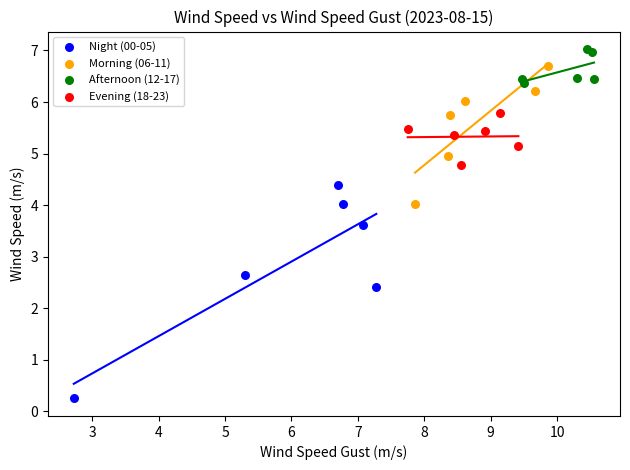

Which series has the widest spread of Y values?

Night (00-05)